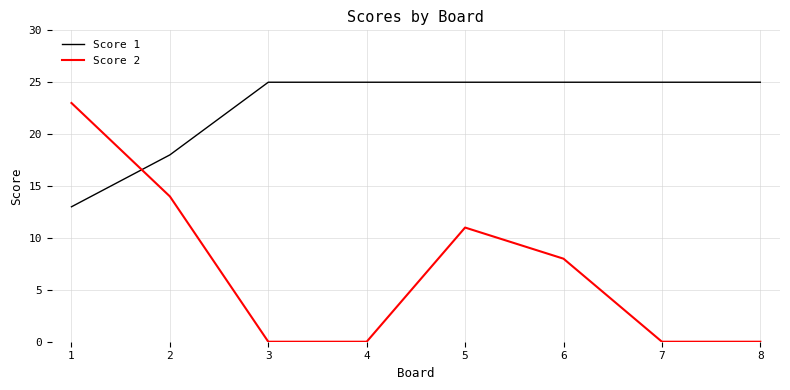

What is the spread (max minus min) of values at 7?

25